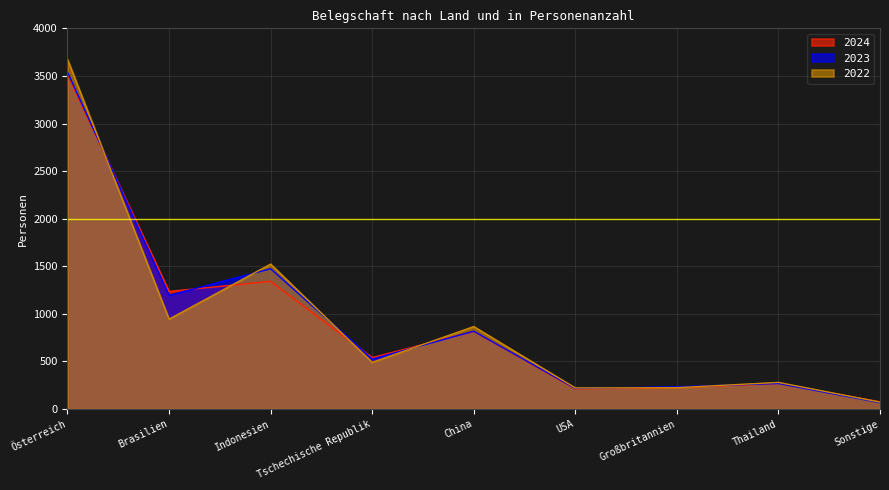

What is the smallest value displayed?

67